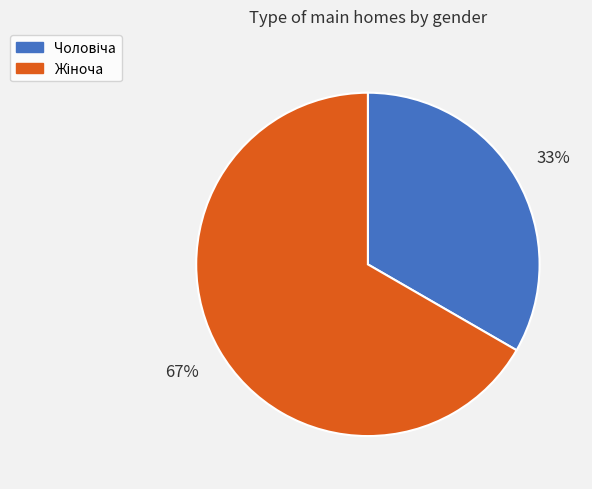

To the nearest percent, what is the average slice percentage?

50%